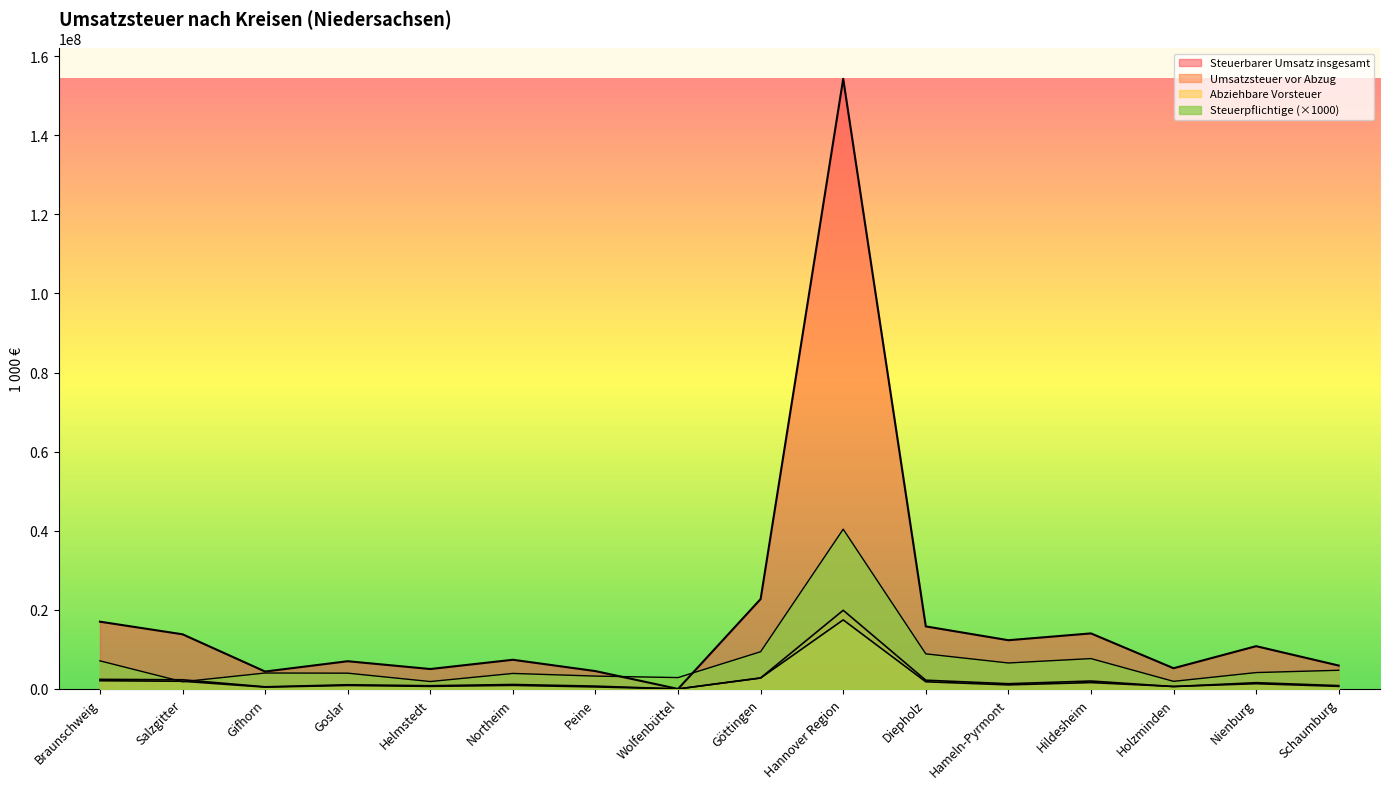

Where does the Abziehbare Vorsteuer series first go above 1023312?

Braunschweig